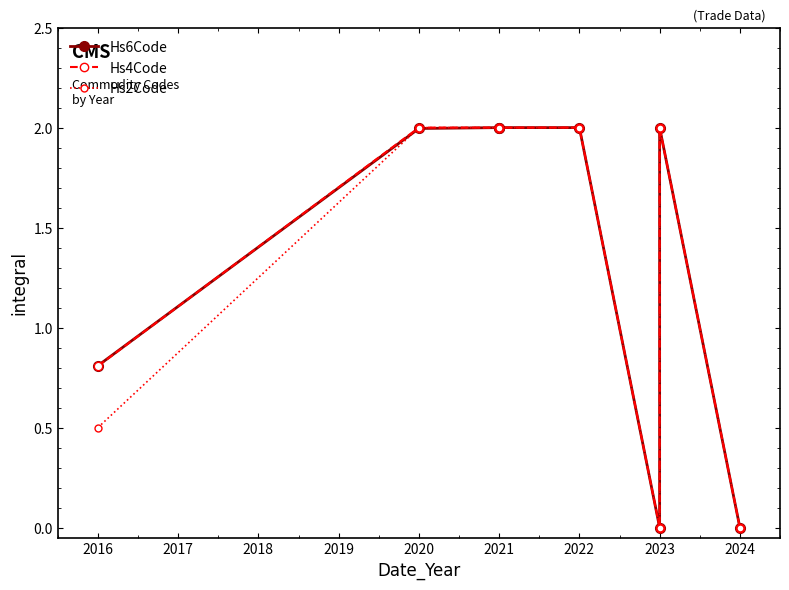

What are all the series names shown in the legend?

Hs6Code, Hs4Code, Hs2Code